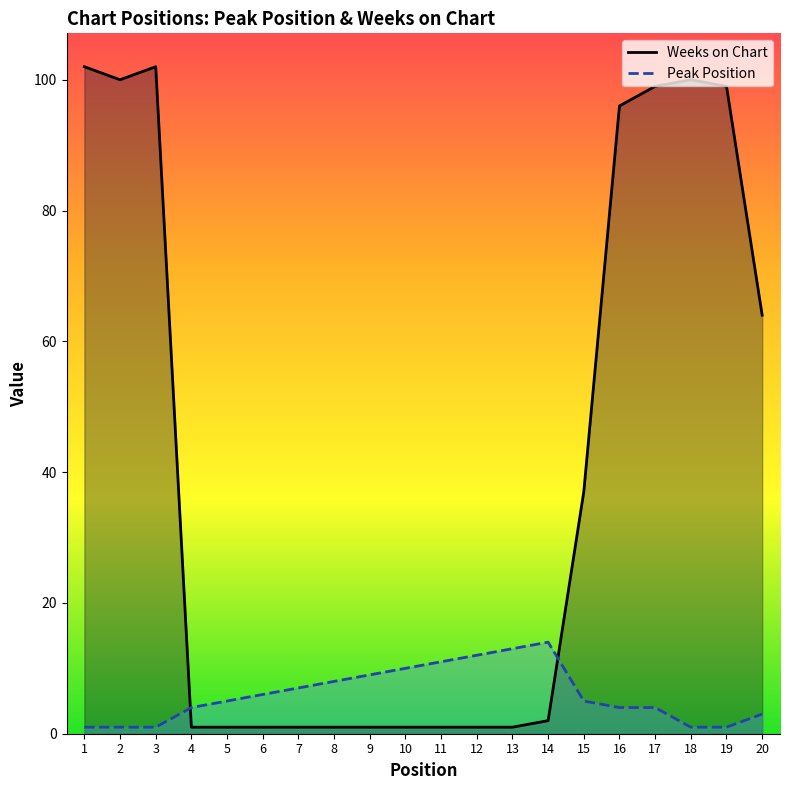

How many distinct data groups are displayed?

2